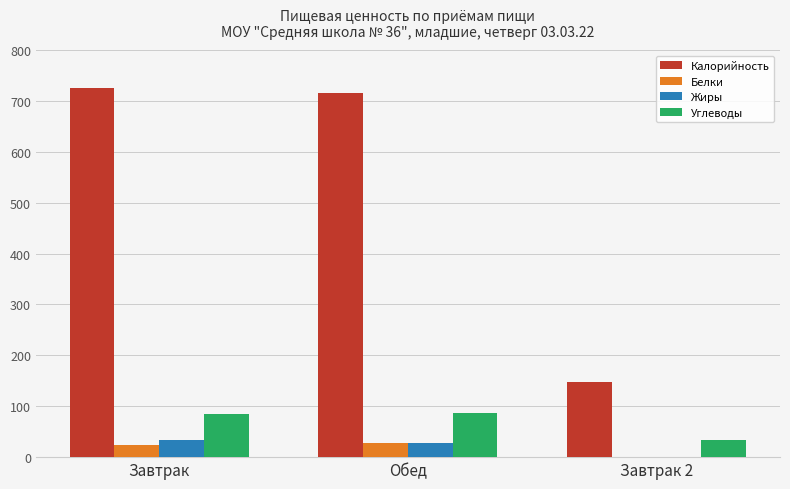

What is the highest value of the Калорийность series?

724.8